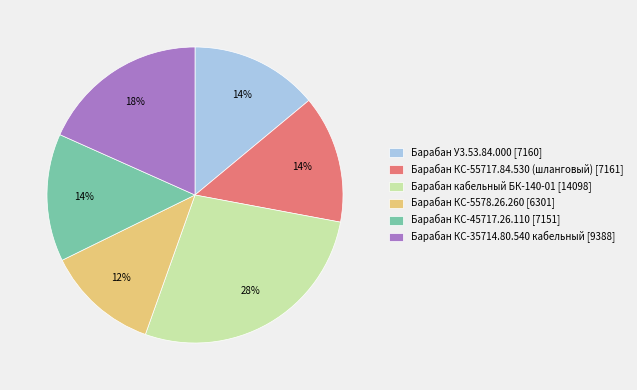

How many slices are in this pie chart?

6